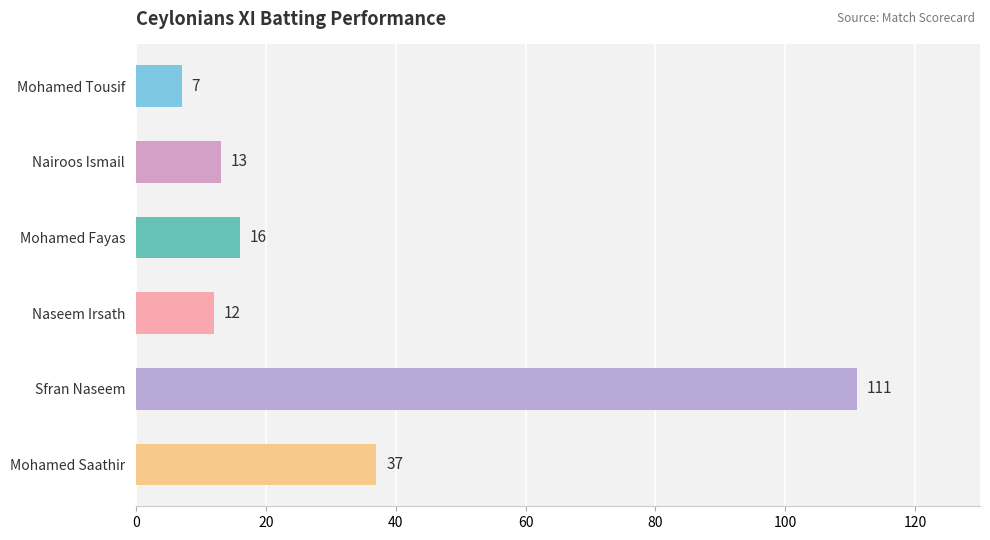

Rank the categories by value from highest to lowest.

Sfran Naseem, Mohamed Saathir, Mohamed Fayas, Nairoos Ismail, Naseem Irsath, Mohamed Tousif